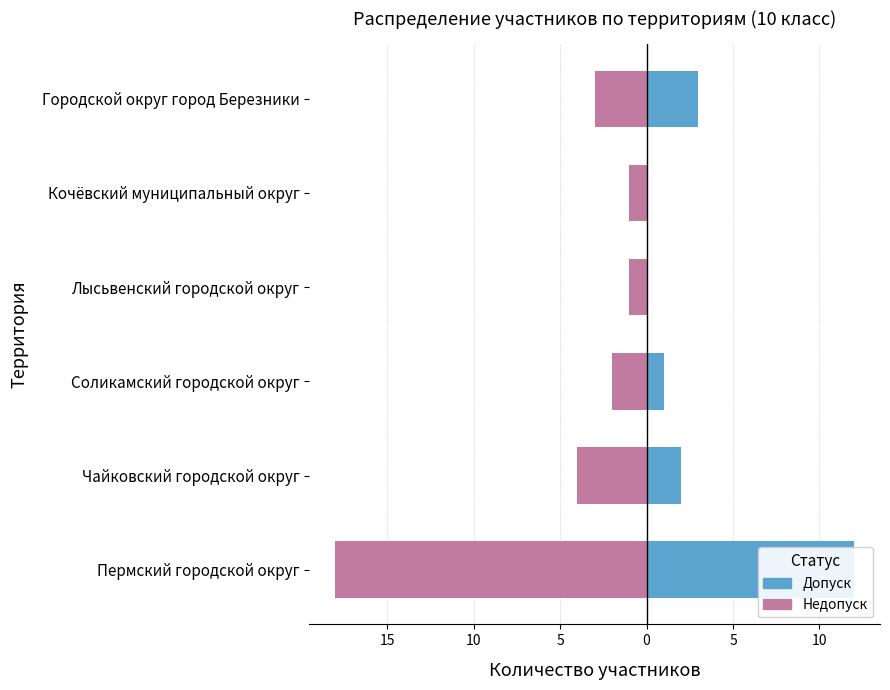

Count the number of categories in the chart.

6